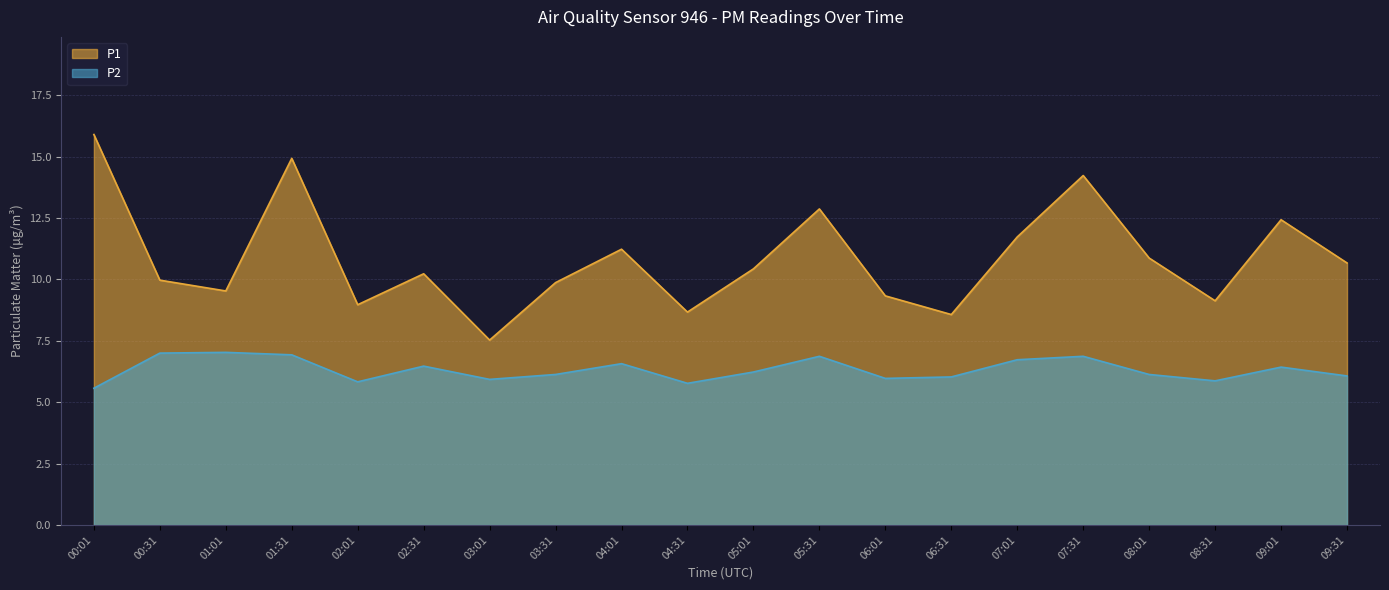

In P1, how many points are lower than both neighbors (excluding endpoints)?

6